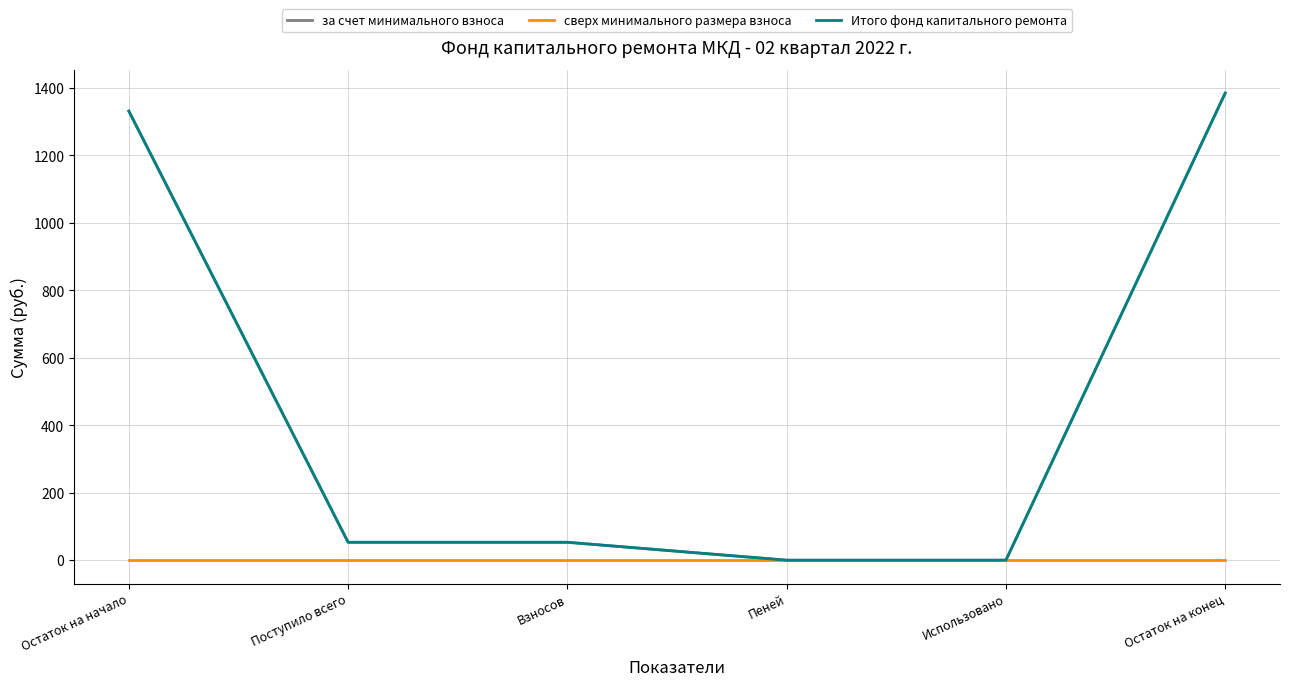

Is this an area chart (filled region under the line)?

No